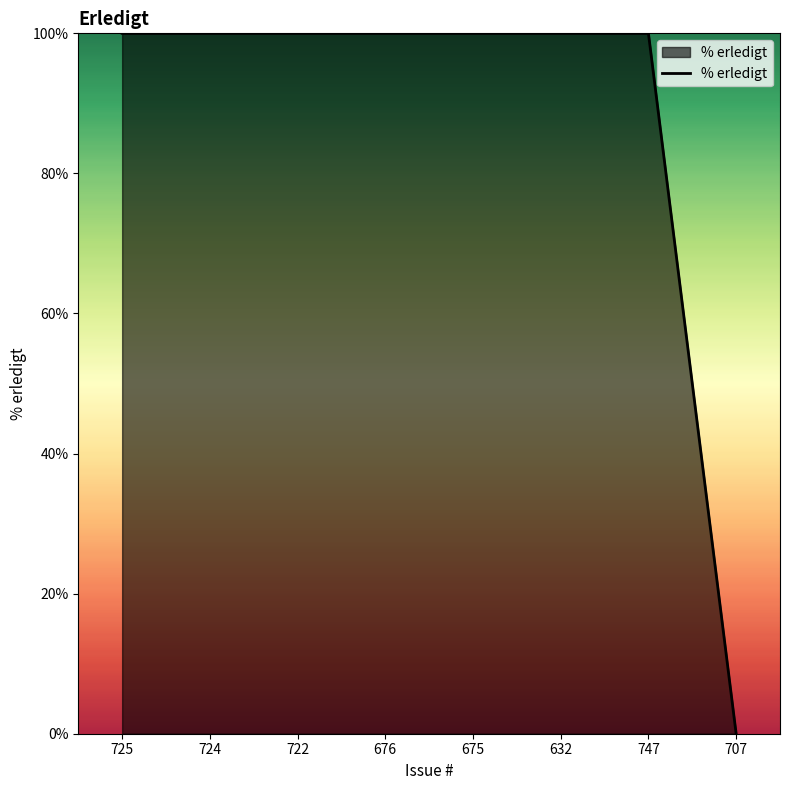

What is the maximum value shown in the chart?

100